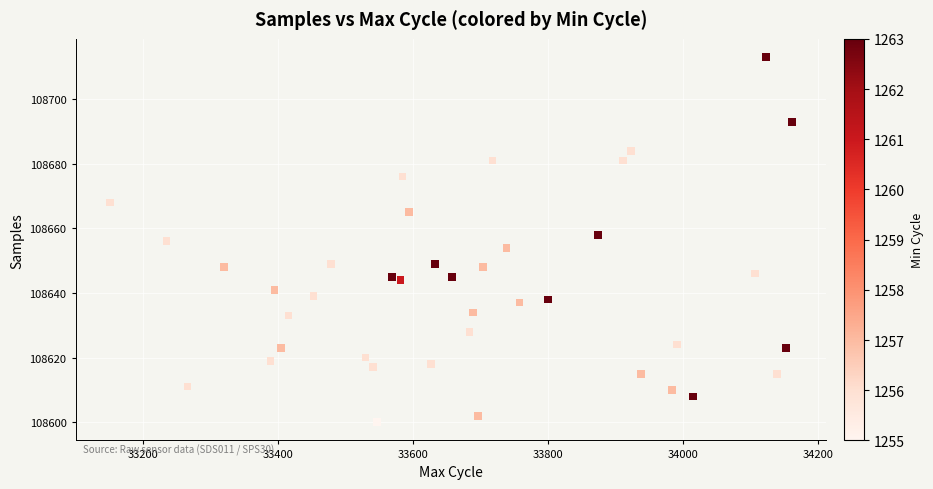

What is the range of Y values (max minus min)?

113